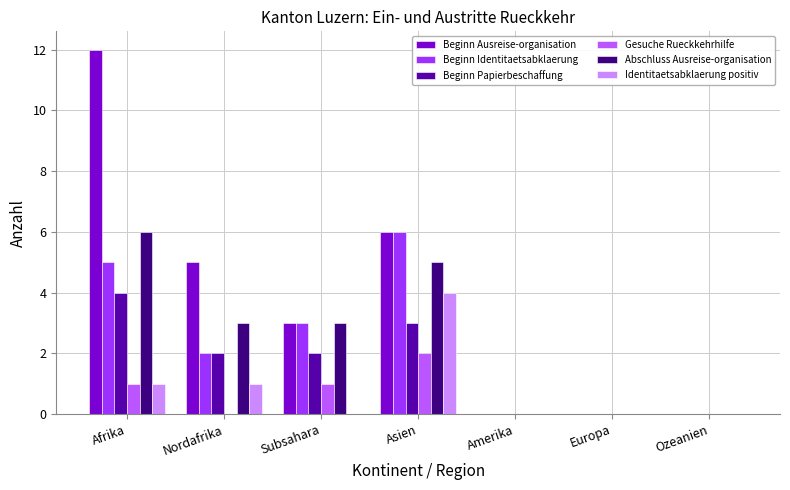

What is the sum of all Beginn Identitaetsabklaerung values?

16